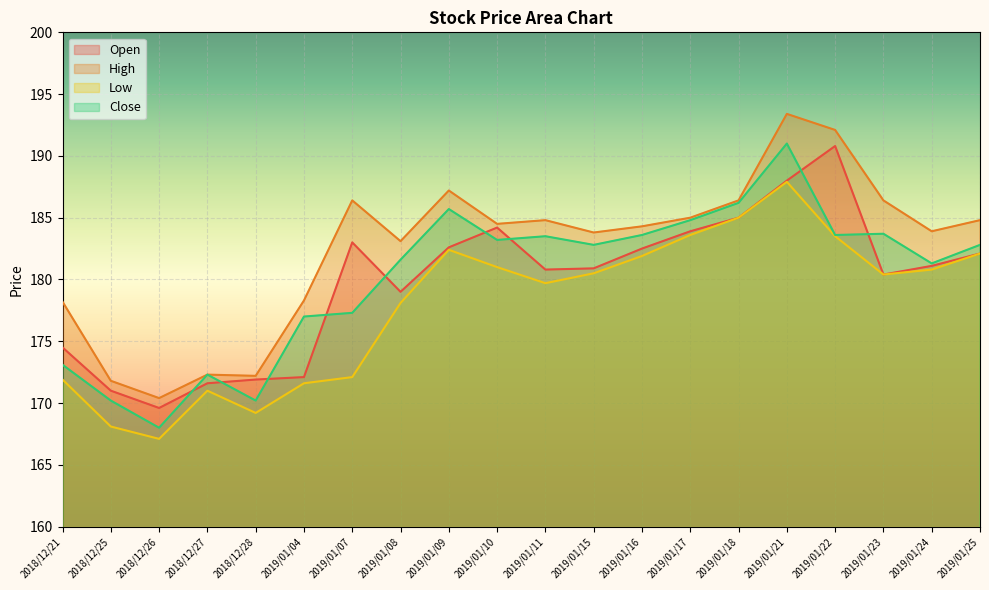

Does the chart display data point markers on the line(s)?

No